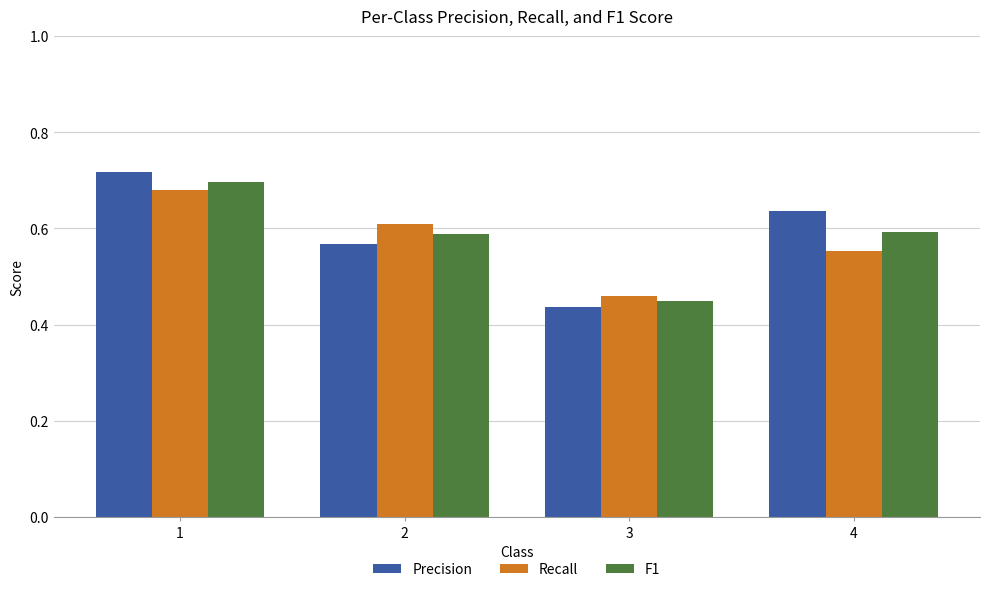

What is the difference between the maximum and second lowest values in the Precision series?

0.1